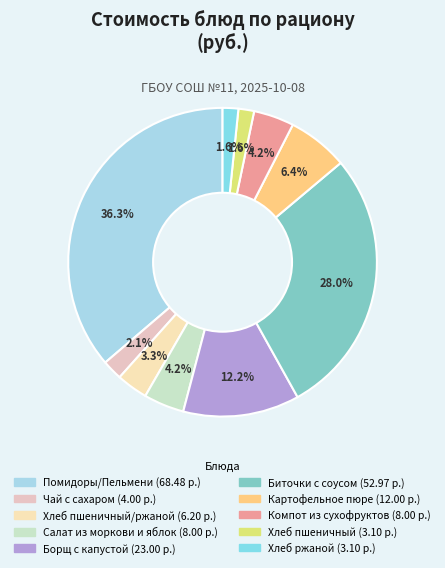

Is there a majority slice in this chart?

No